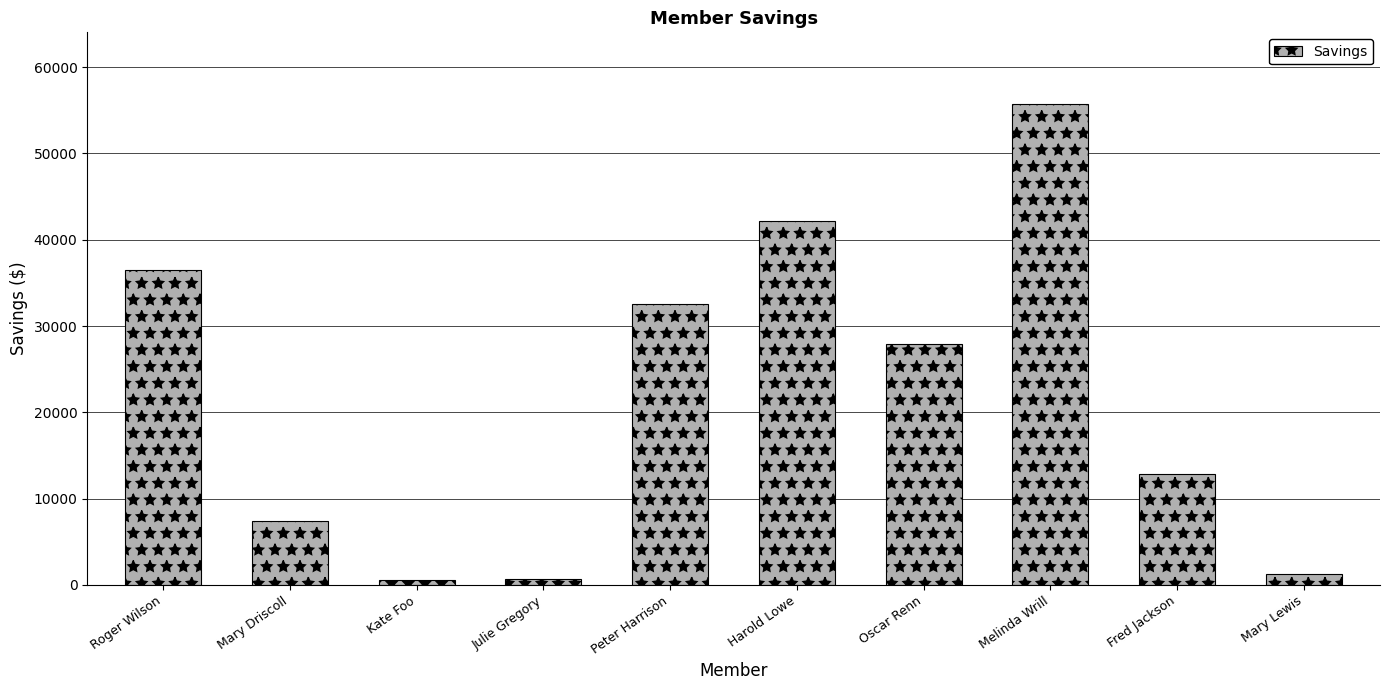

Is it true that the value at Peter Harrison is 11320.7?

False